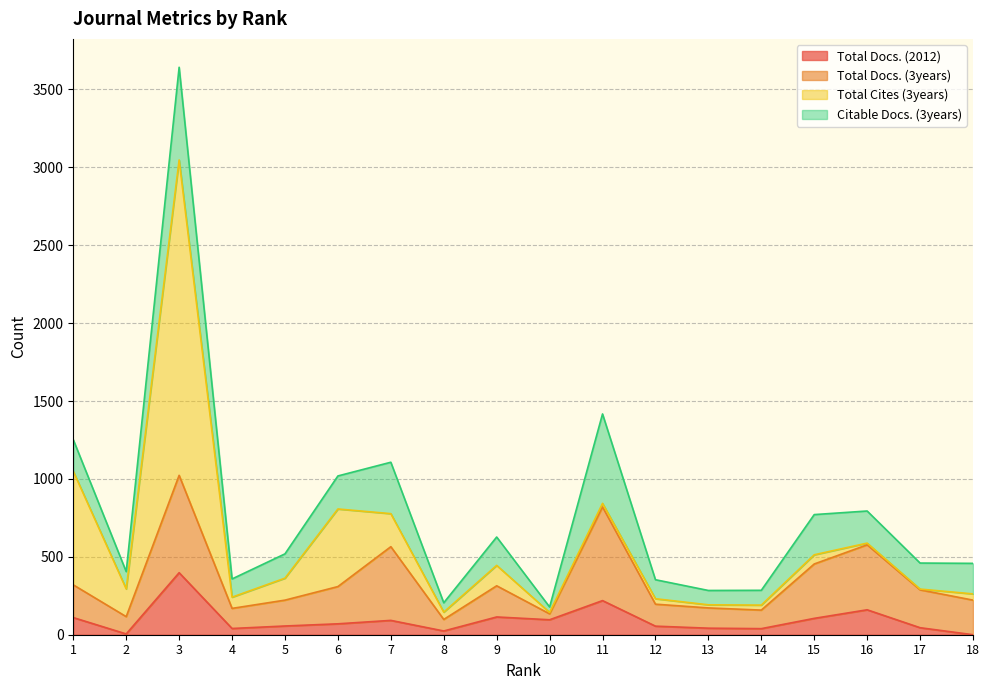

At which category does the chart reach its peak across all series?

3